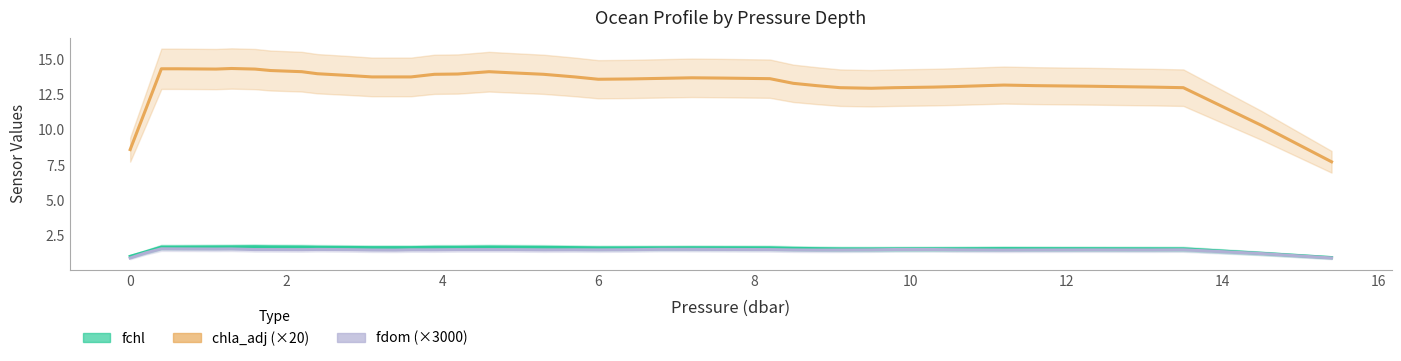

What is the highest value of the fdom (×3000) series?

1.5